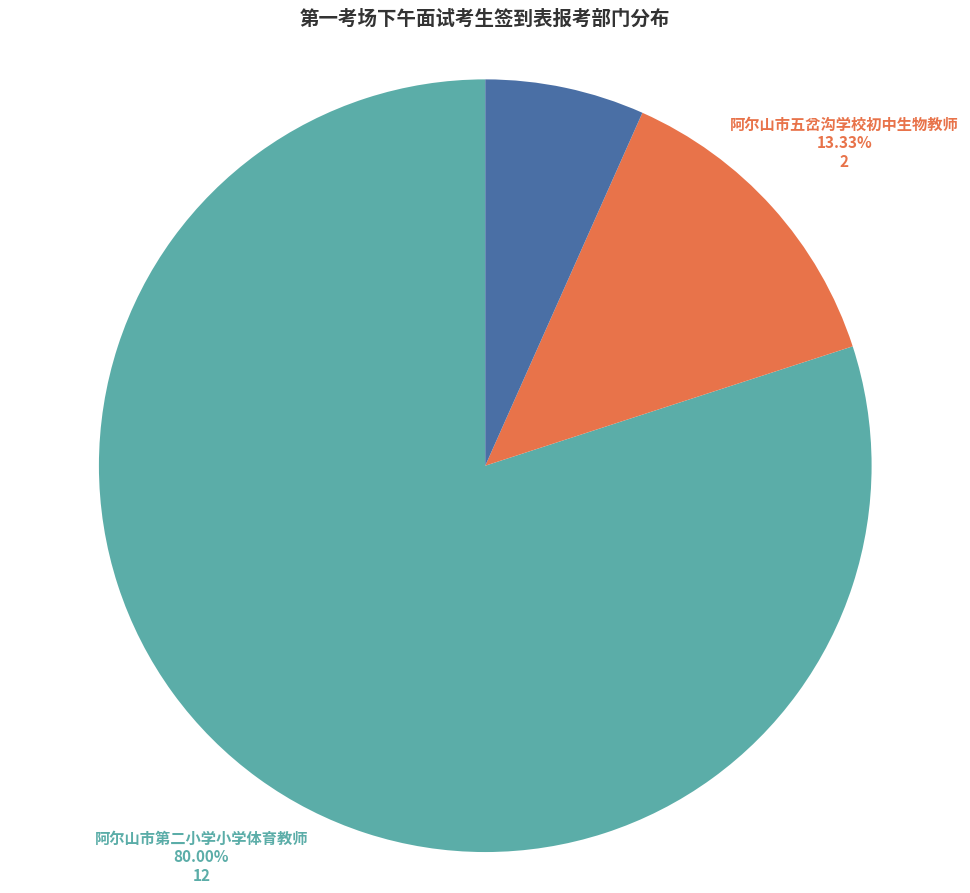

What is the largest slice in the pie chart?

阿尔山市第二小学小学体育教师